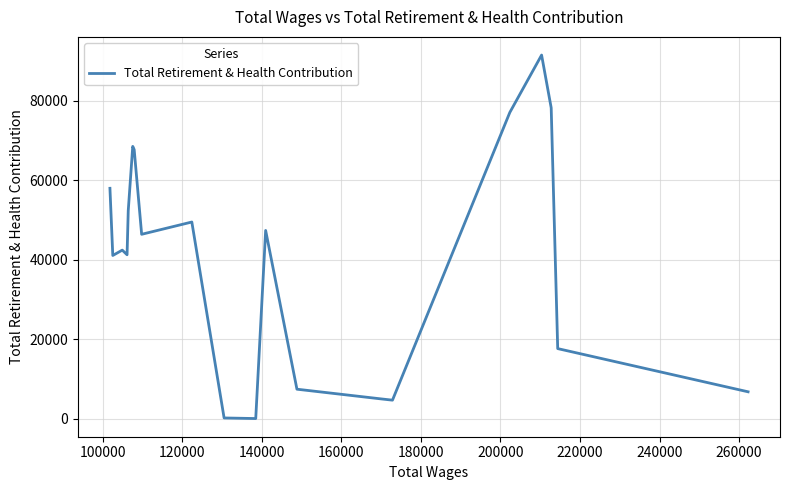

Does the chart display data point markers on the line(s)?

No